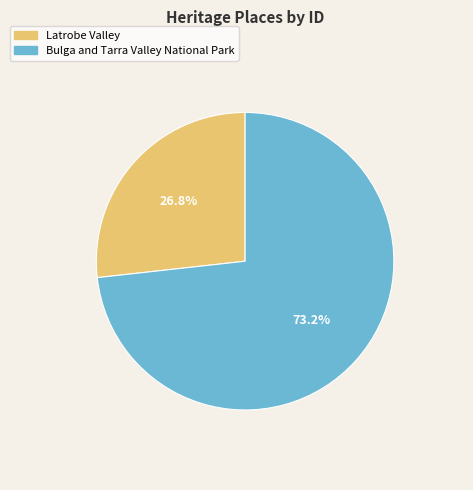

Rank the categories by value from highest to lowest.

Bulga and Tarra Valley National Park, Latrobe Valley